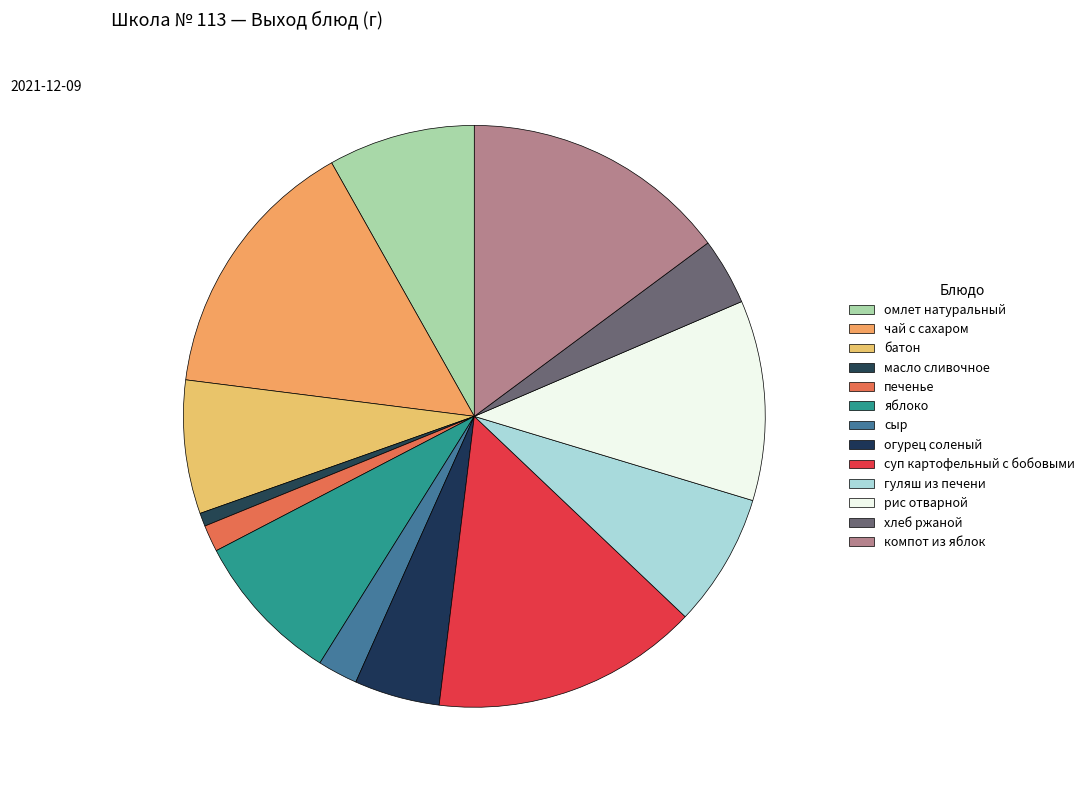

To the nearest percent, what is the average slice percentage?

8%